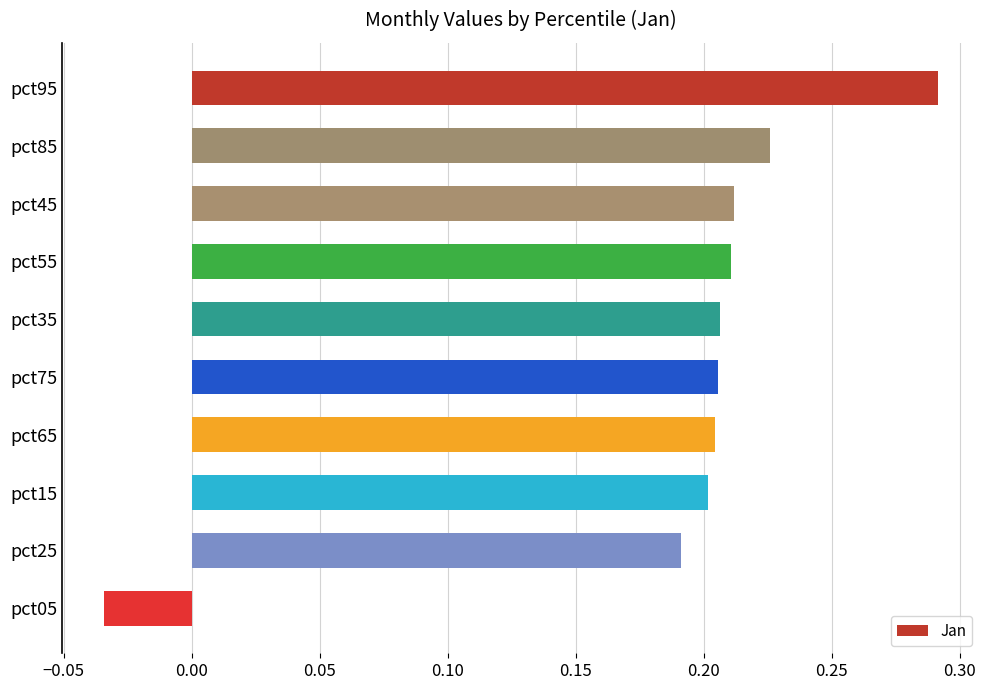

The chart shows a value of 0.2 at pct25. True or false?

True